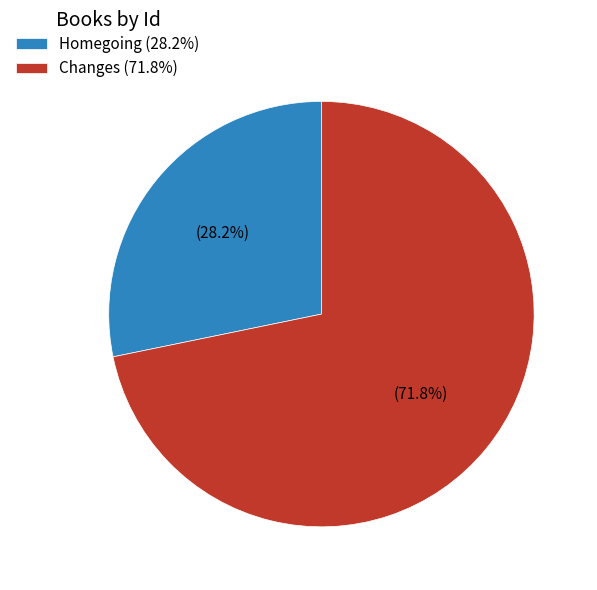

Is it true that Homegoing is 28% of the pie?

True